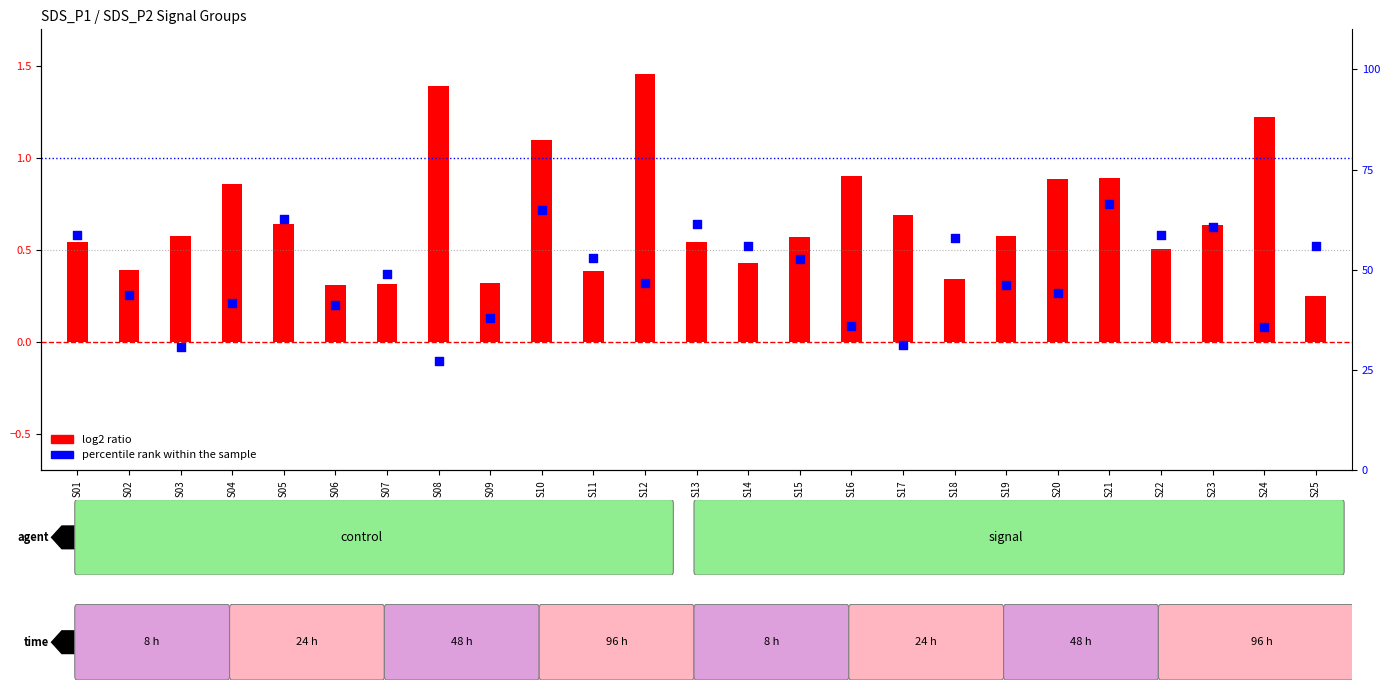

At how many categories does at least one series exceed 22?

25